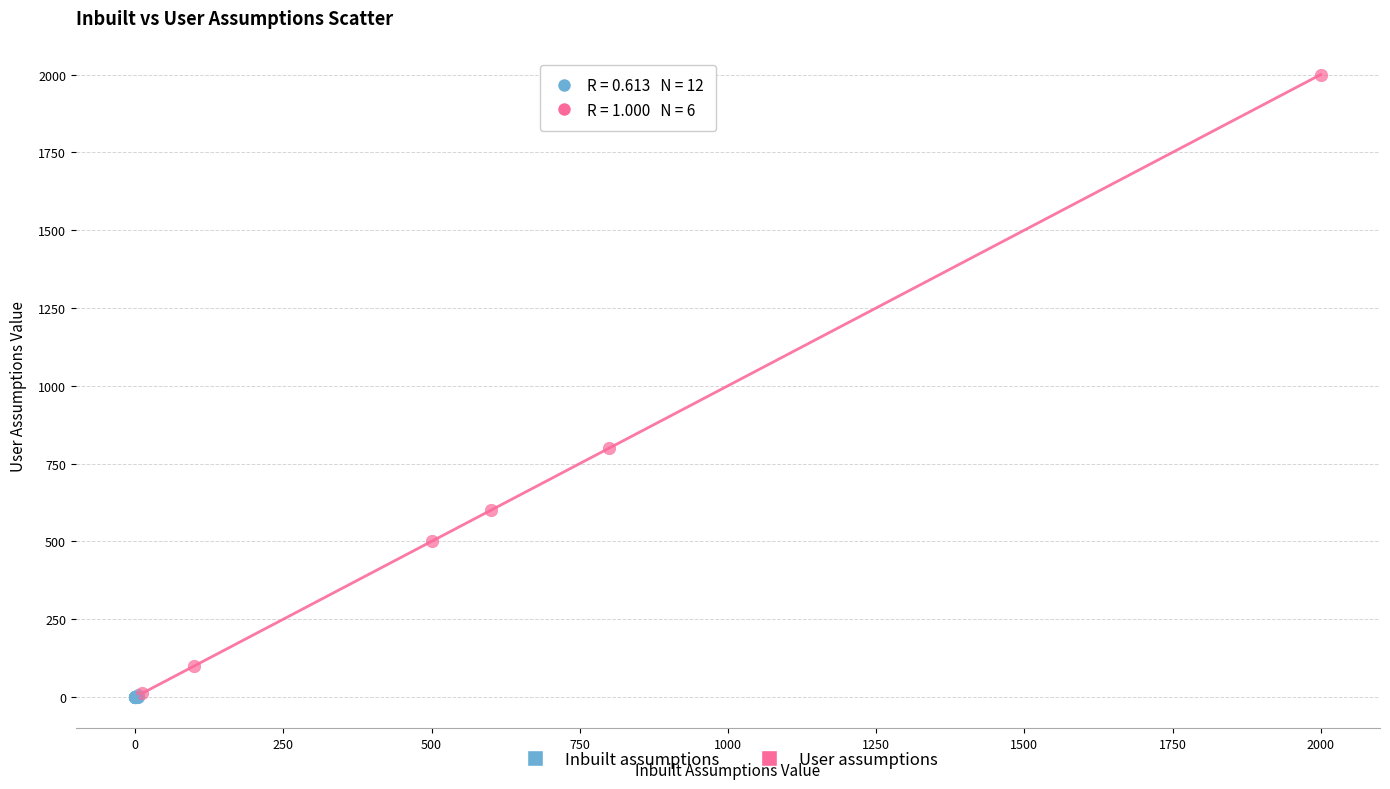

Which series reaches the maximum Y coordinate?

User assumptions